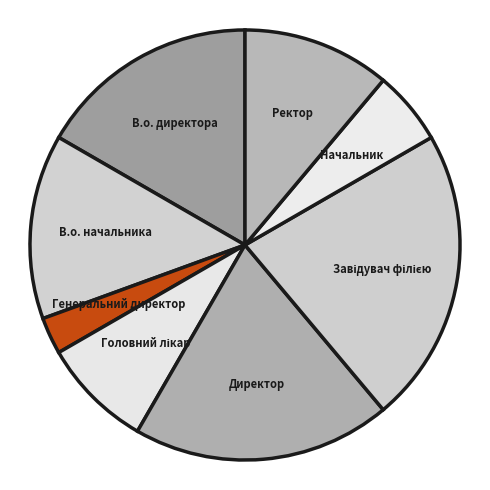

Does Начальник represent more than half of the total?

No